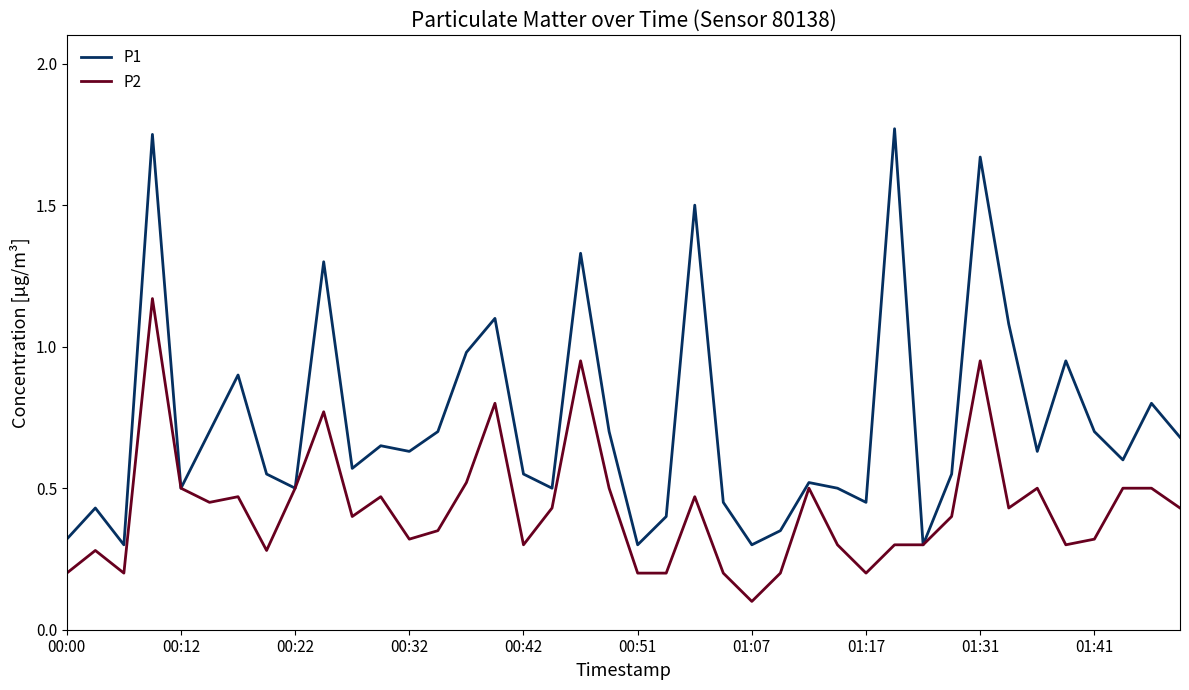

Rank the series by their maximum value, from highest to lowest.

P1, P2